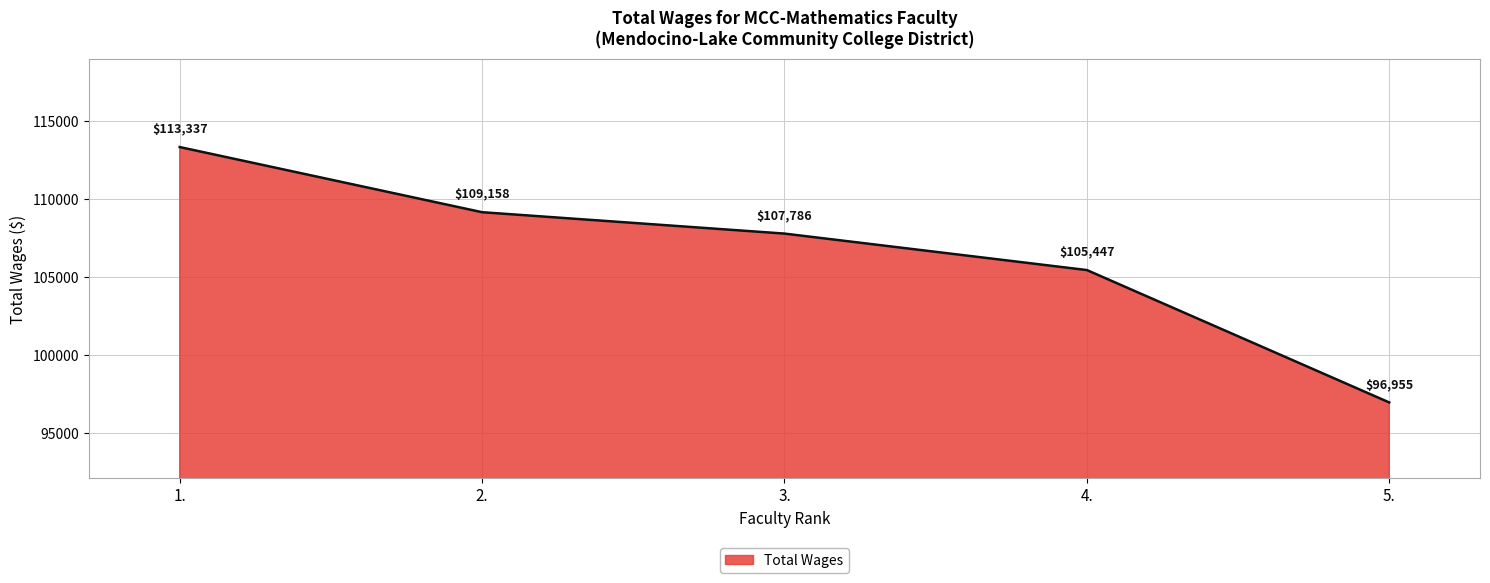

What position from the left is 3.?

3